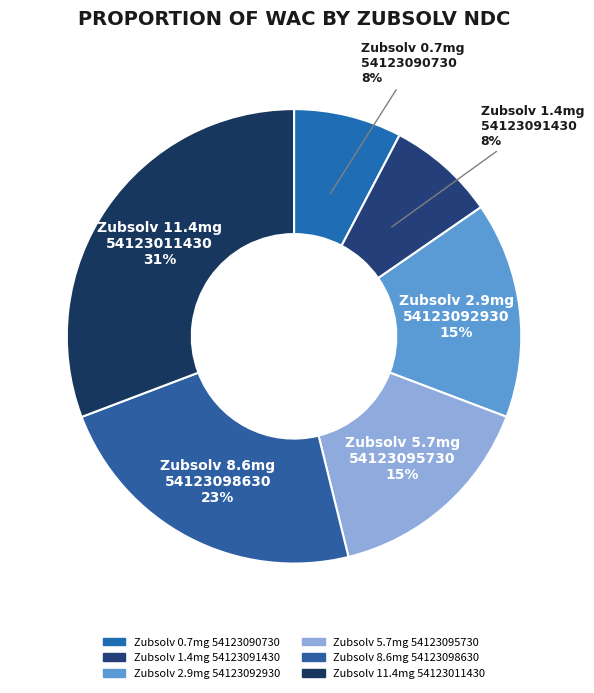

Which category has the biggest portion of the pie?

Zubsolv 11.4mg 54123011430